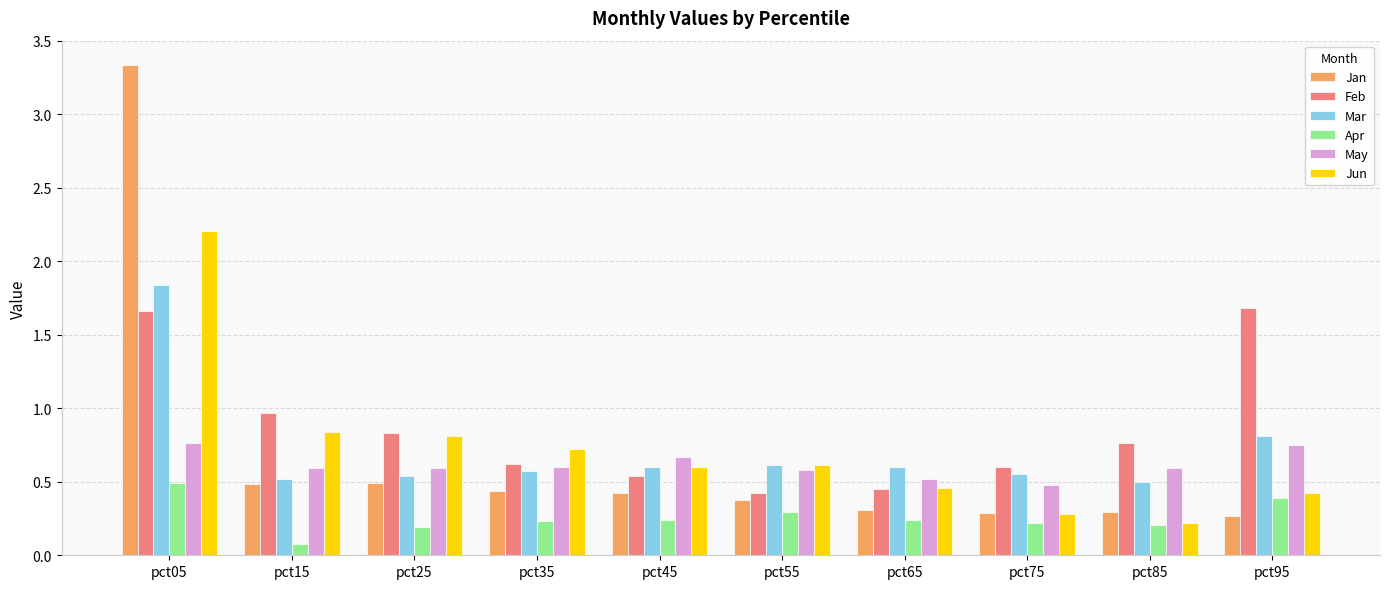

What is the smallest value displayed?

0.1